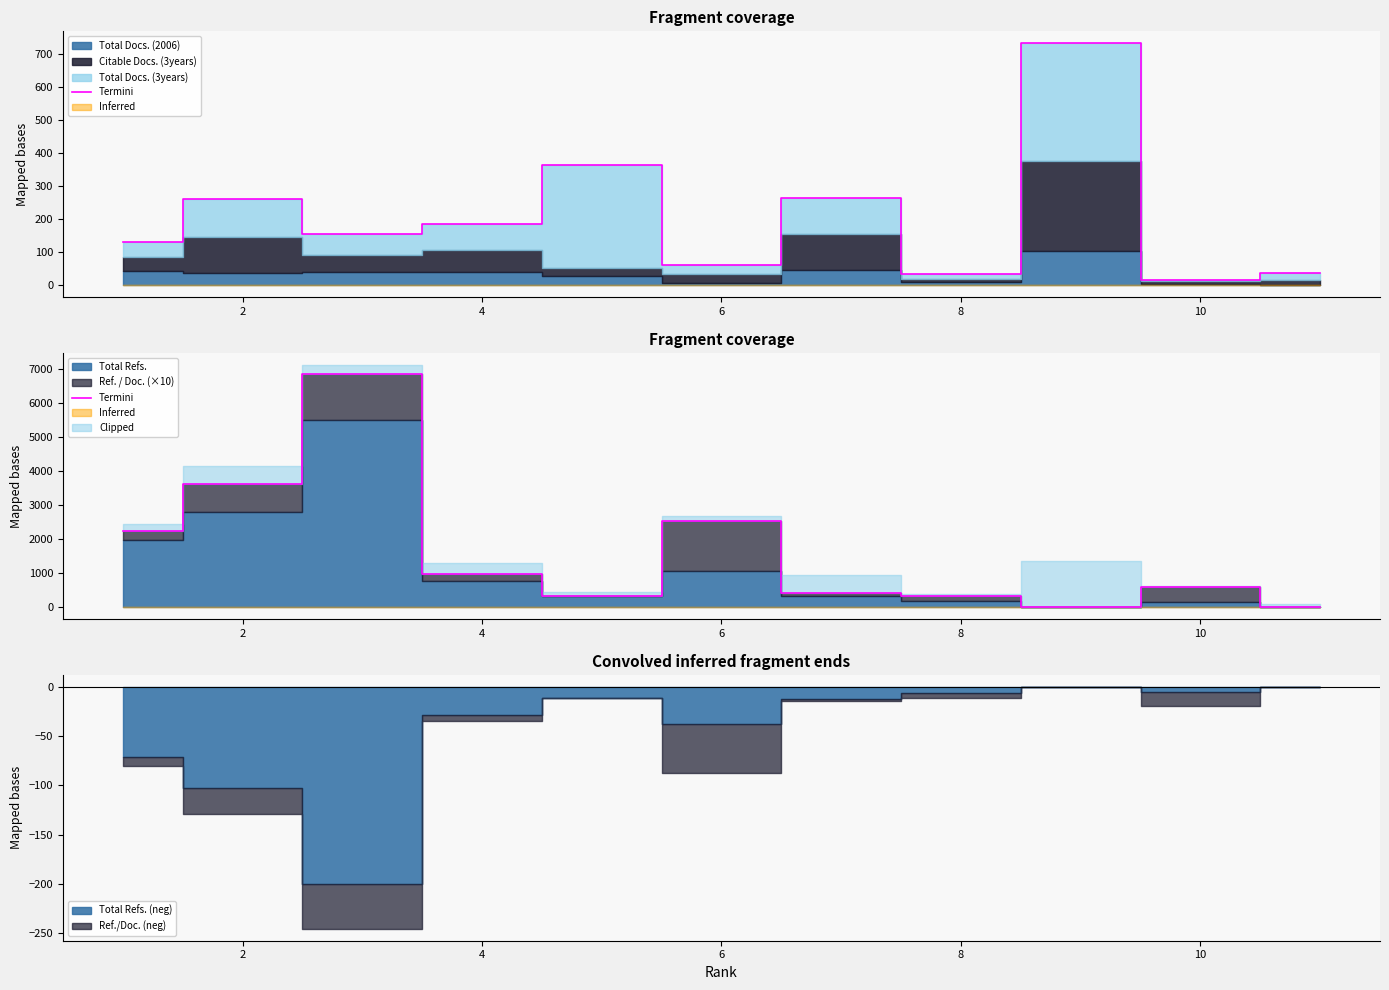

How many values are above zero?

9